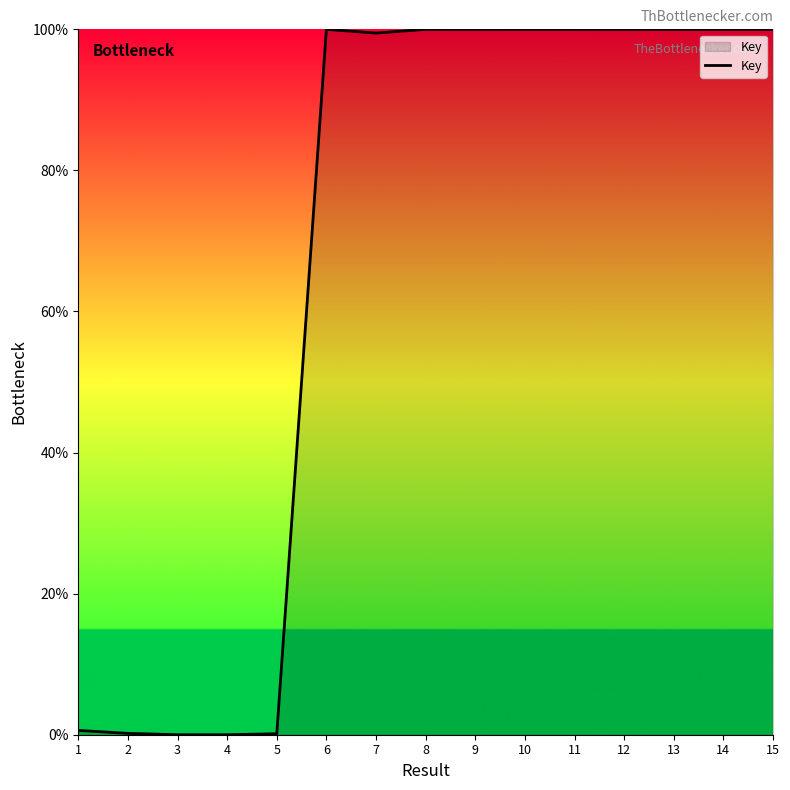

The value at 15 is 152.2. True or false?

False